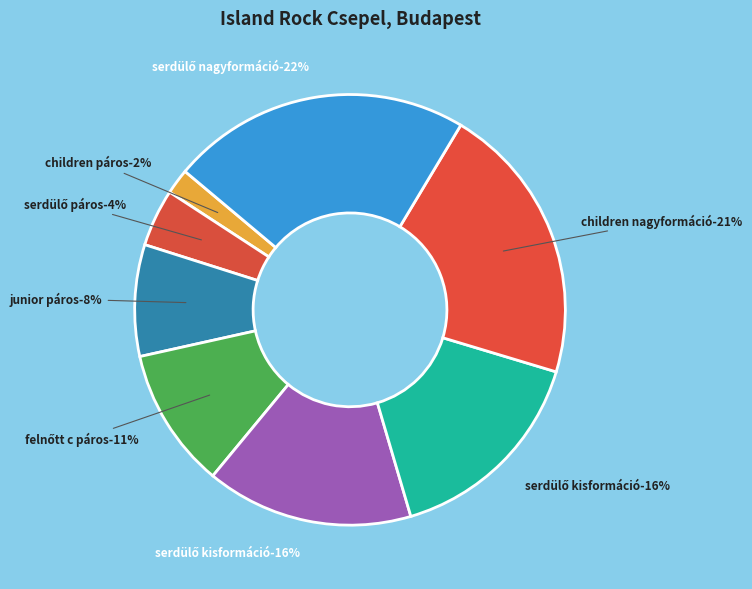

Between Serdülő kisformáció (NON STOP) and Junior páros, which is larger?

Serdülő kisformáció (NON STOP)